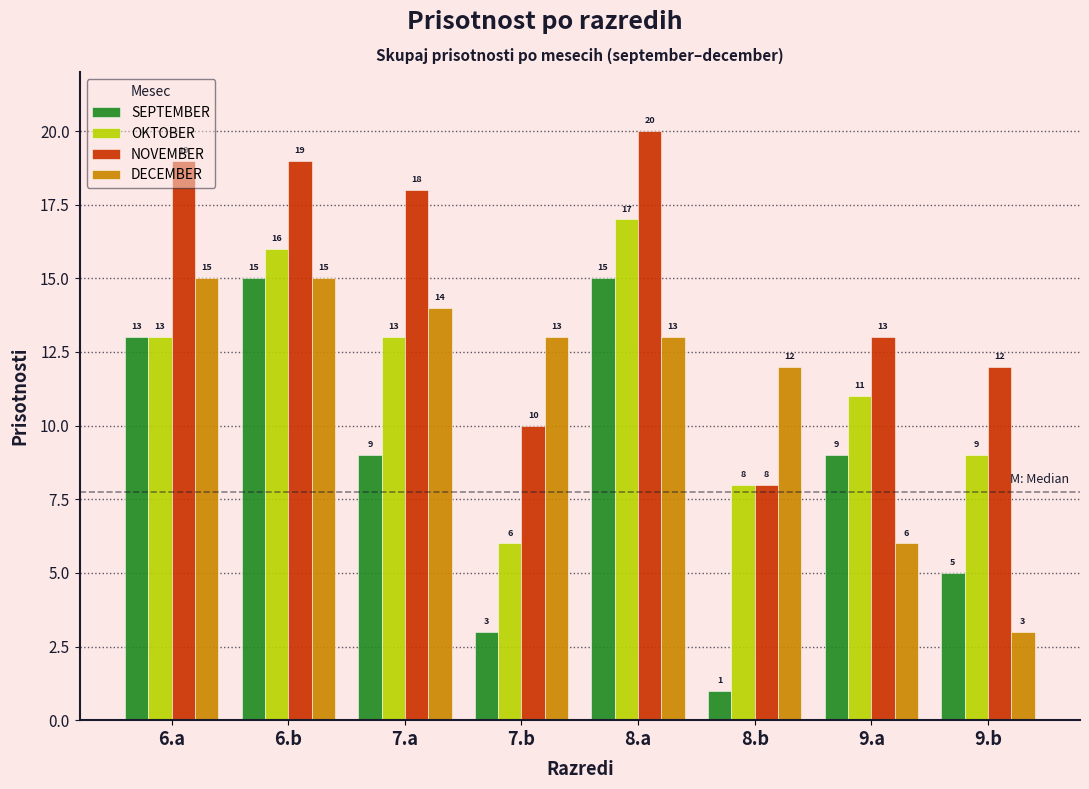

What is the sum of the NOVEMBER values at 9.a and 6.a?

32